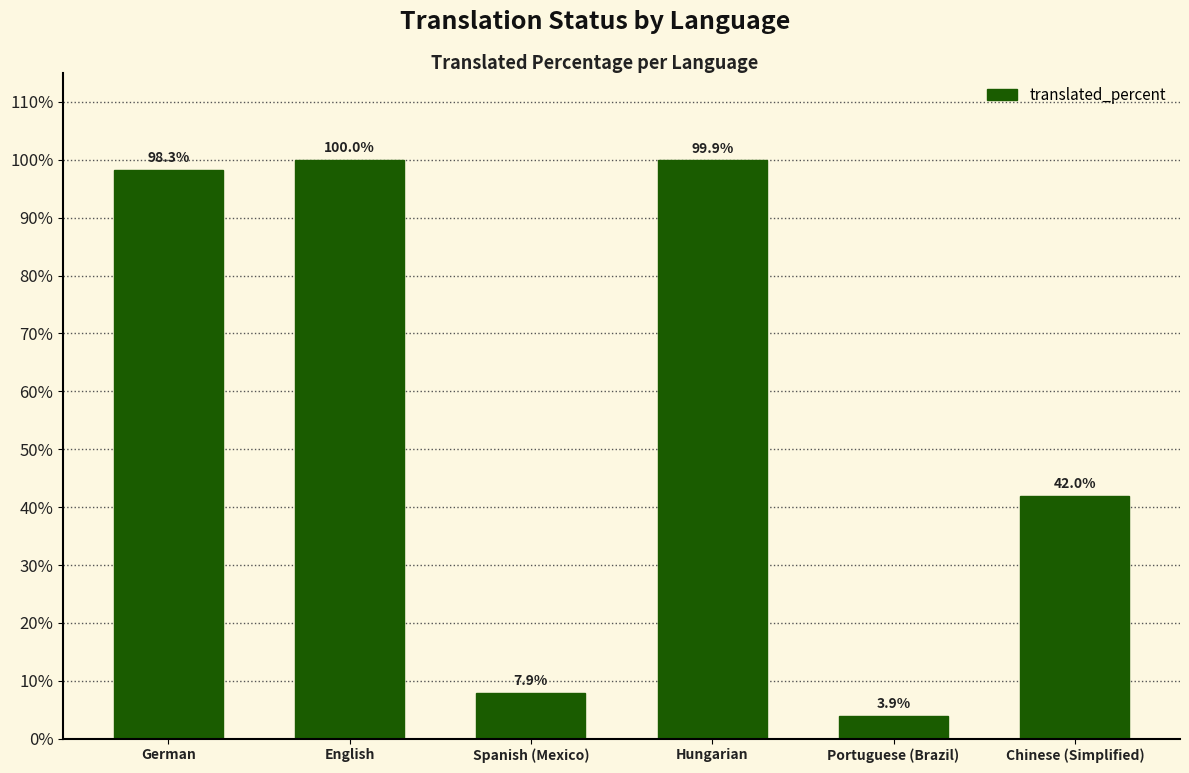

How many values exceed 98?

3